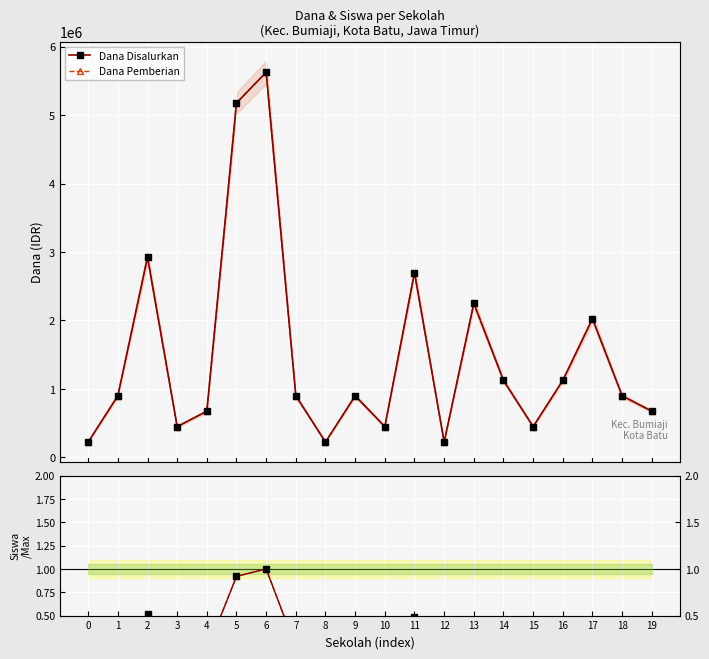

True or false: Dana Disalurkan and Siswa Disalurkan cross at least once.

False